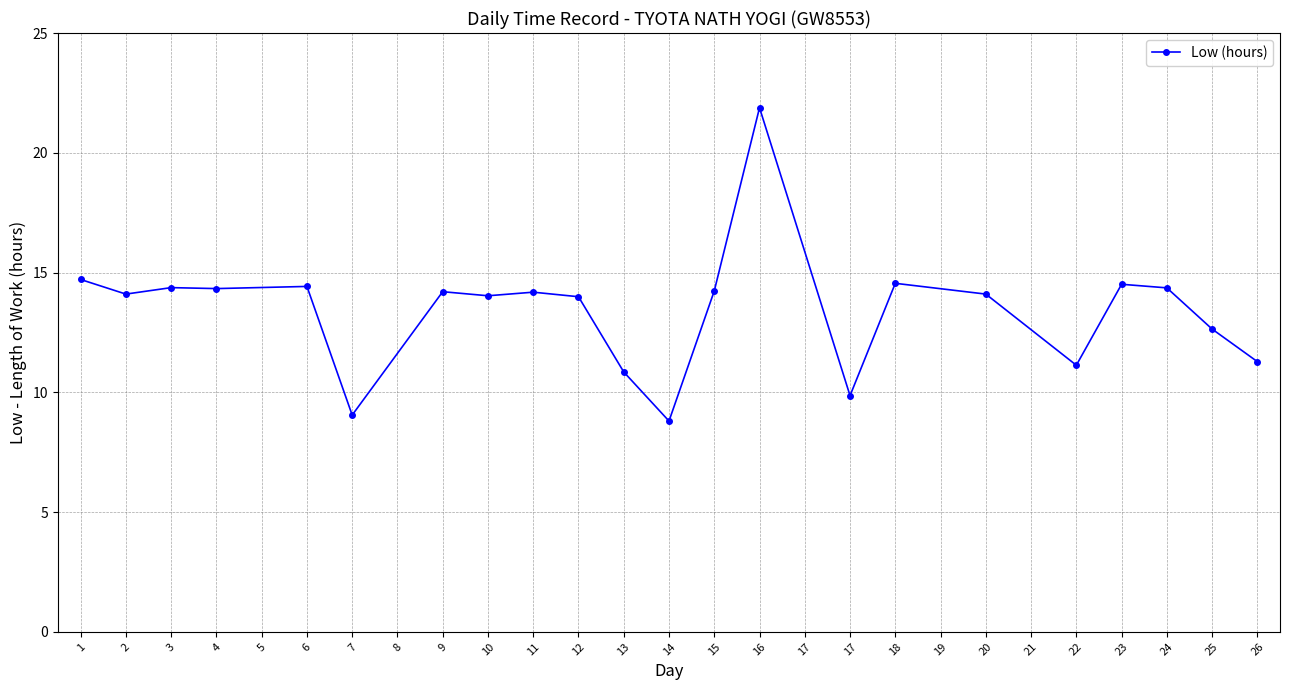

What is the sum of all values?

295.6